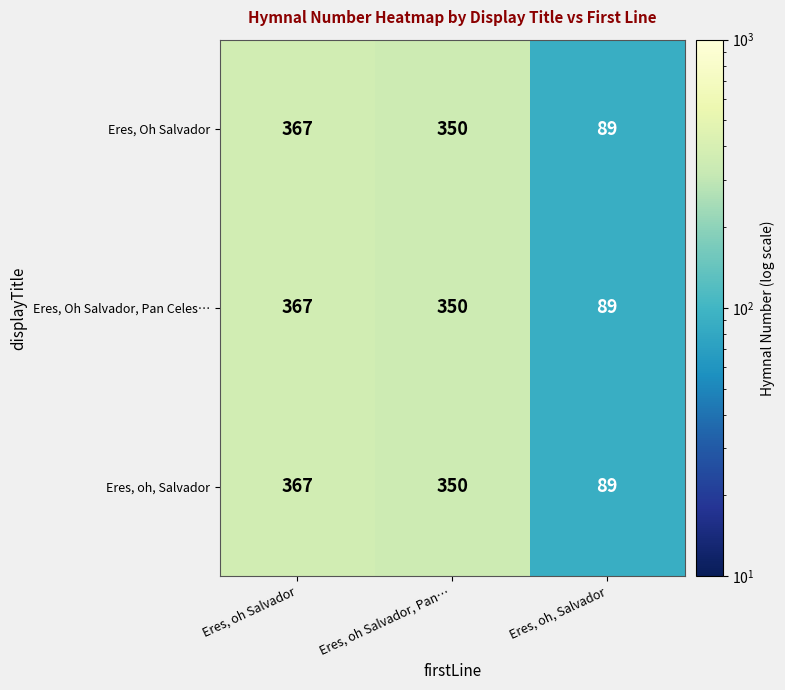

At which category is the sum across all series the highest?

Eres, oh Salvador